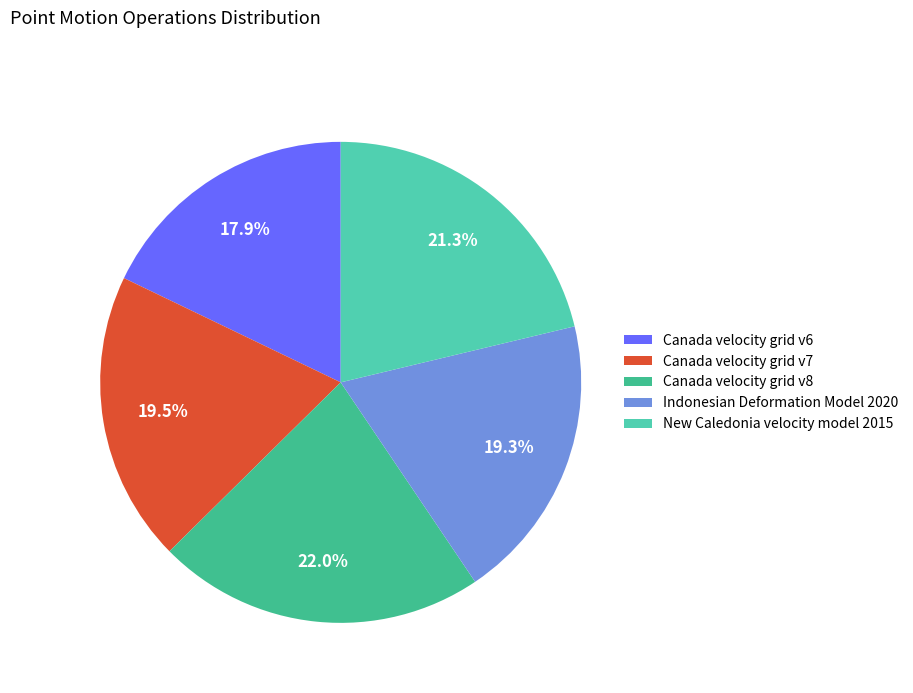

Does any single category account for the majority?

No